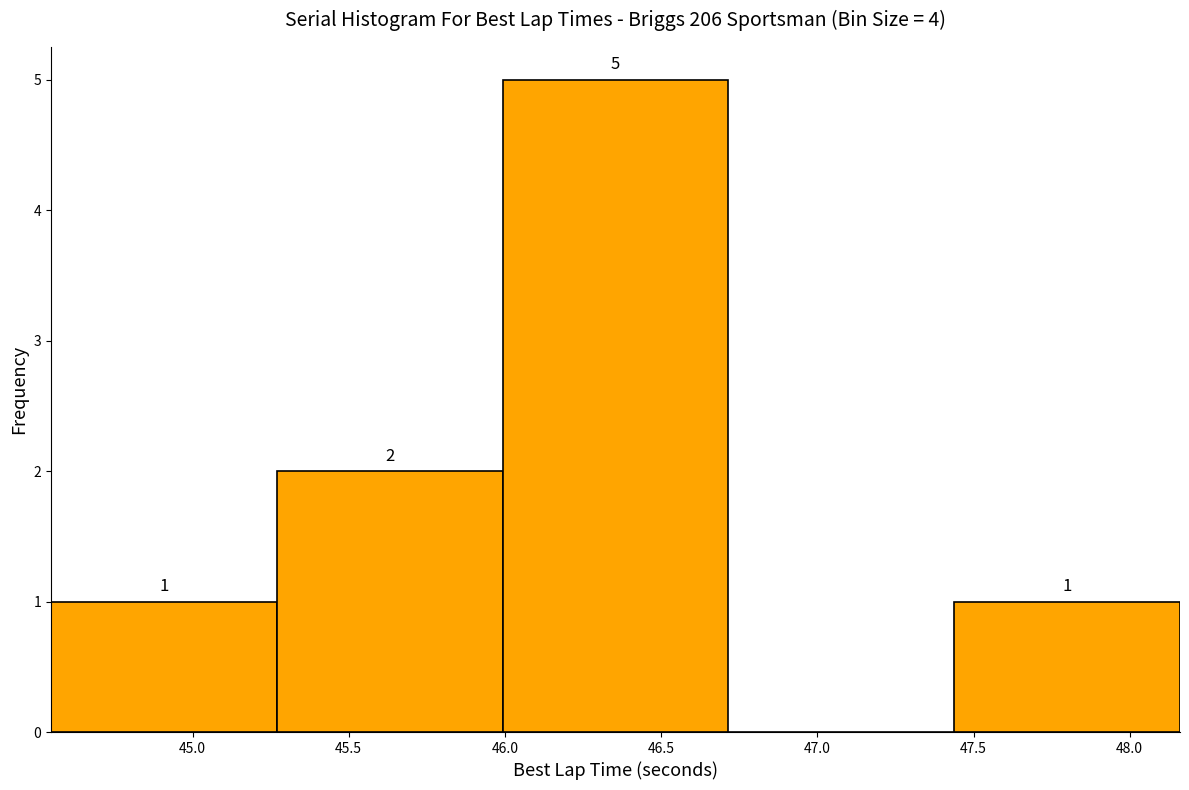

Which range on the x-axis has the tallest bar?

46.00 to 46.70